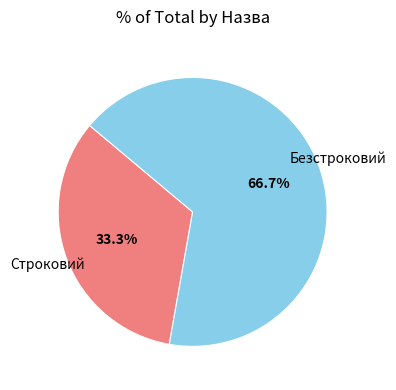

How many segments does this pie chart have?

2